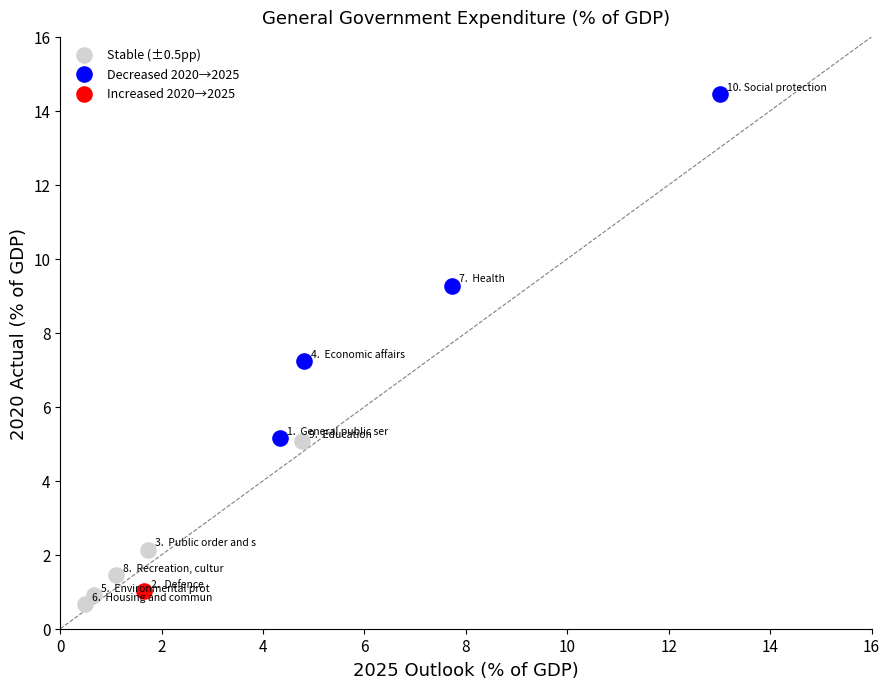

Which series contains the lowest Y value?

Stable (±0.5pp)